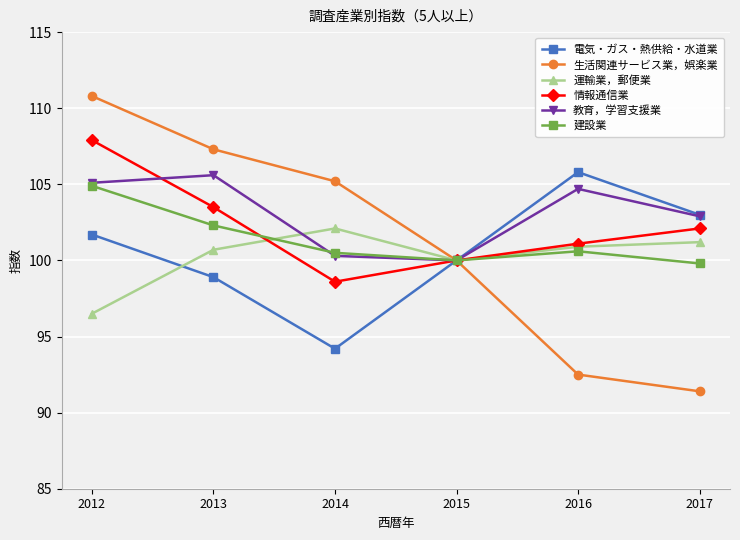

At which category is the sum across all series the highest?

2012